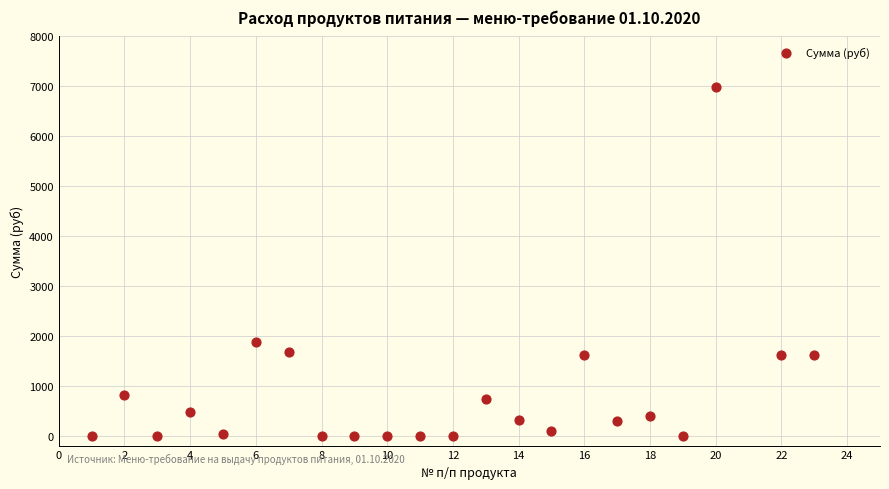

What is the range of X values (max minus min)?

22.0